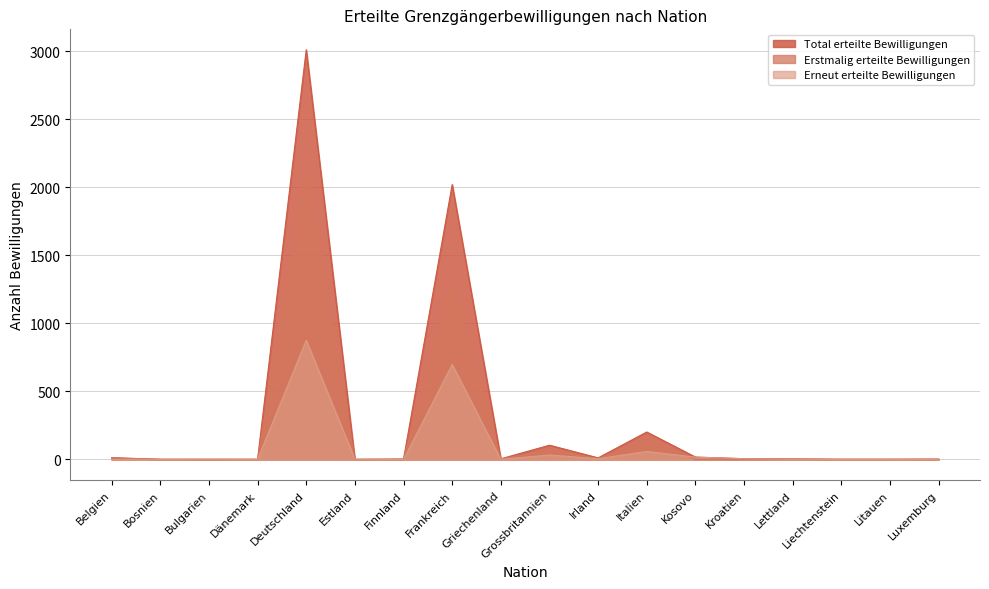

What position from the right is Dänemark?

15